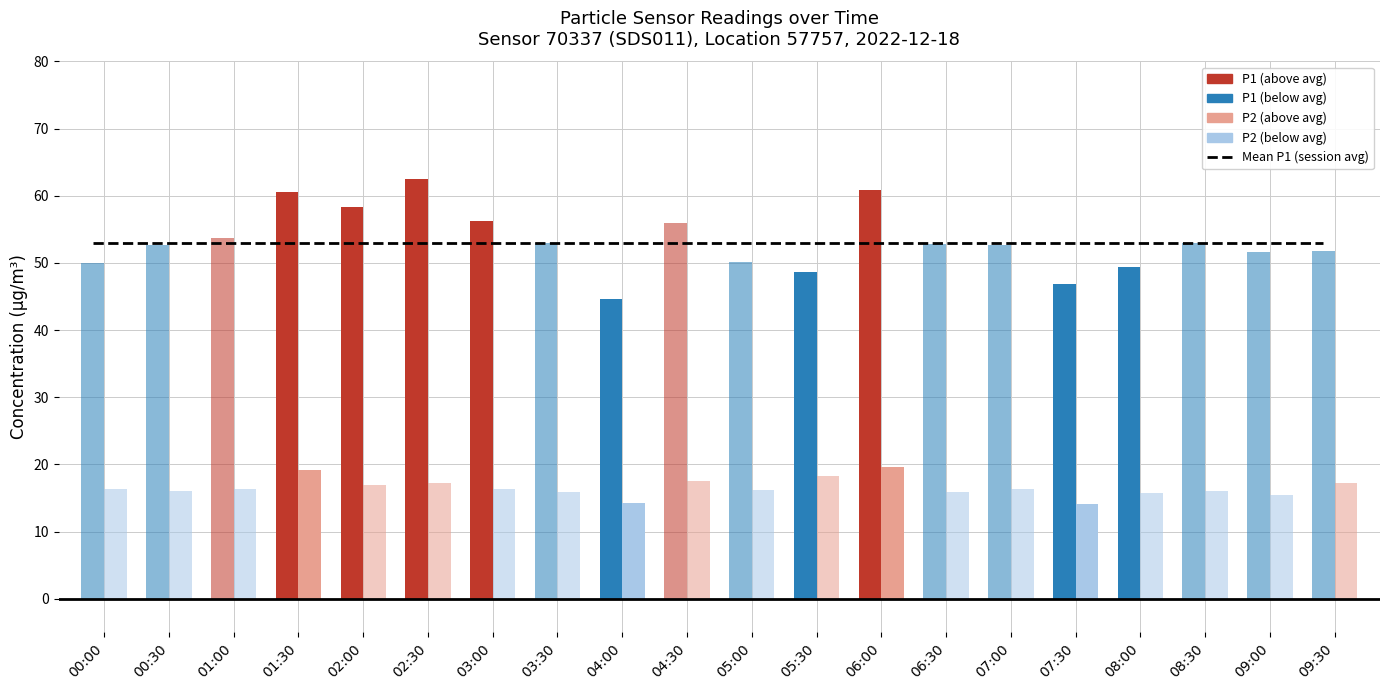

Does the chart contain stacked bars?

No